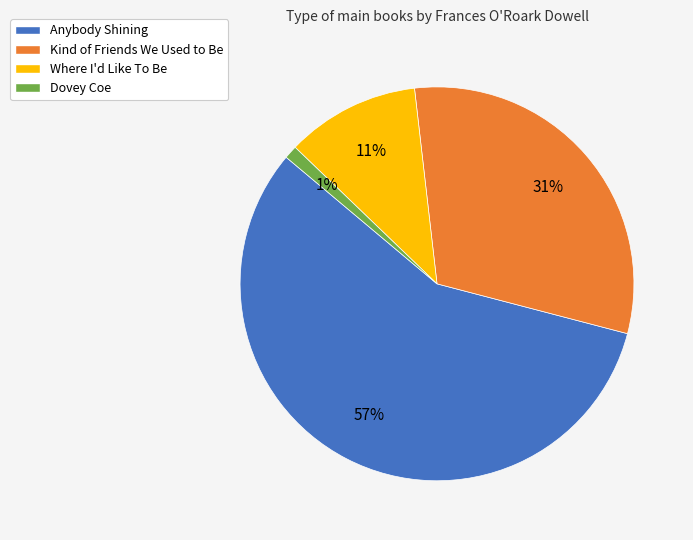

What is the ratio of the value at Kind of Friends We Used to Be to the value at Anybody Shining?

0.5